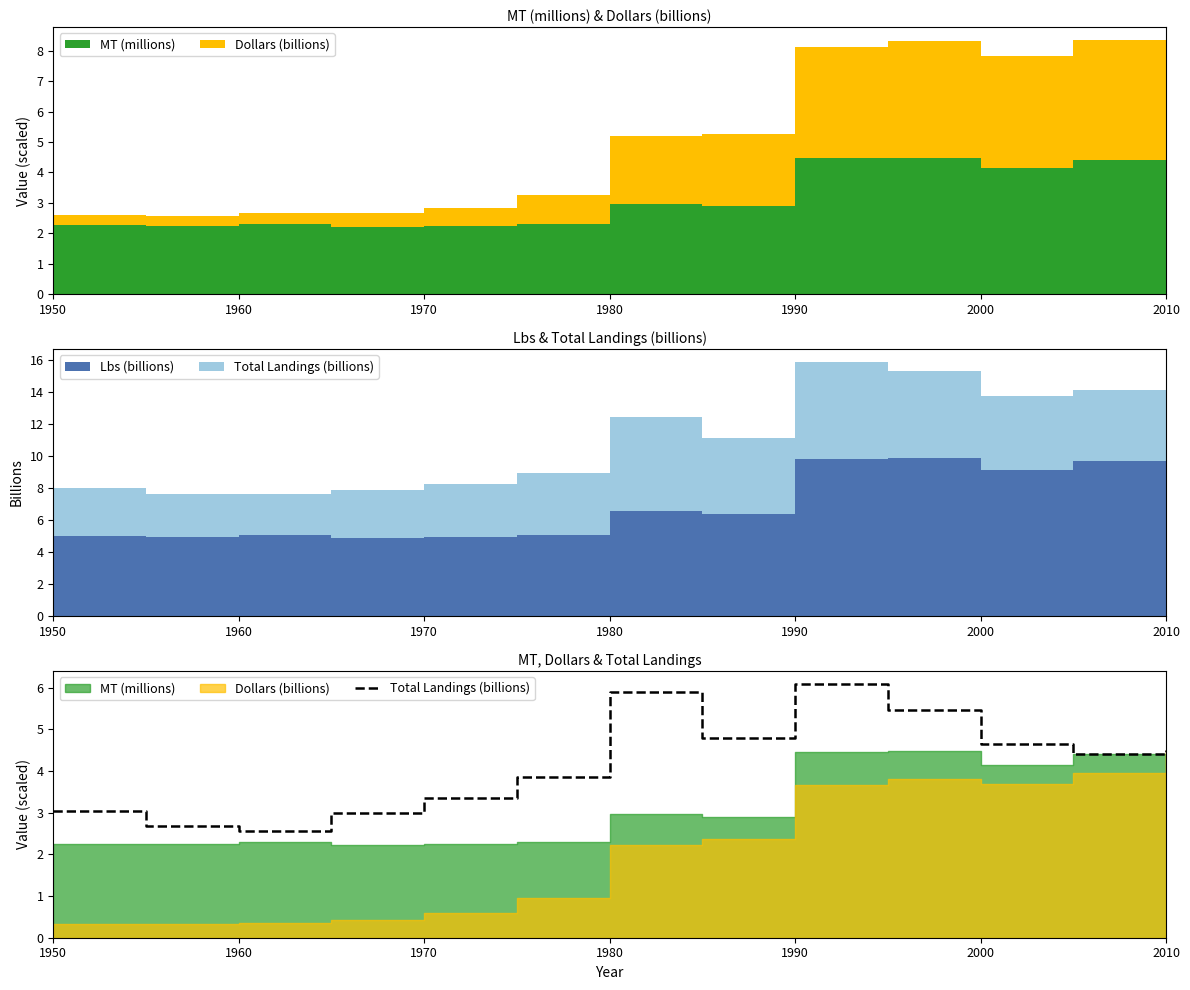

How many categories are shown in the chart?

13